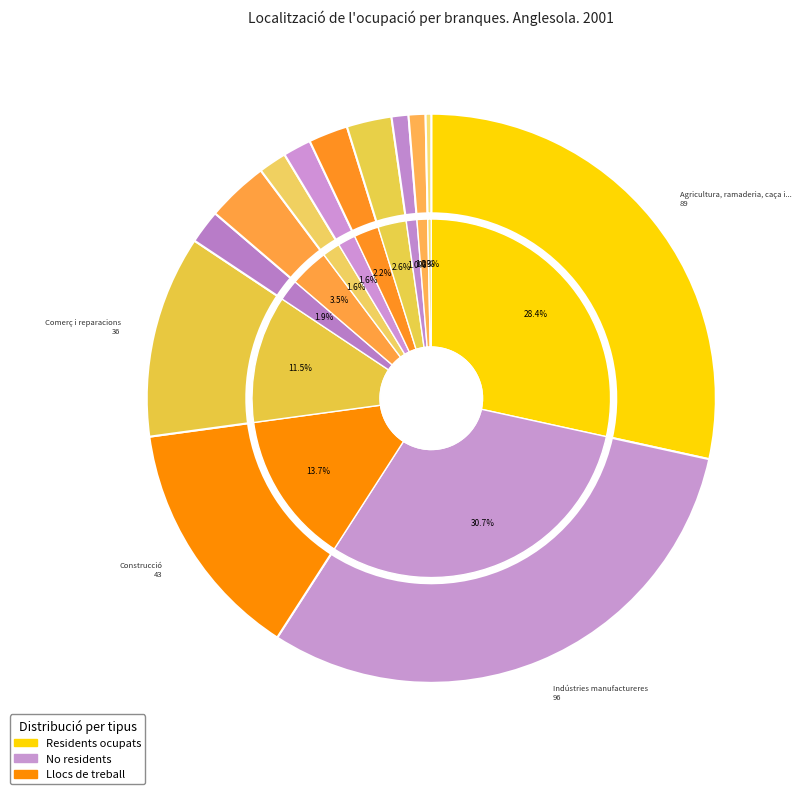

Rank the categories by value from highest to lowest.

Indústries manufactureres, Agricultura, ramaderia, caça i silvicultura, Construcció, Comerç i reparacions, Transport, emmagatzematge i comunicacions, Educació, Administració pública, defensa i SS, Hoteleria, Mediació financera, Activitats immobiliàries, lloguer; serveis, Activitats sanitàries i veterinàries, Altres activitats socials i serveis, Llars que ocupen personal domèstic